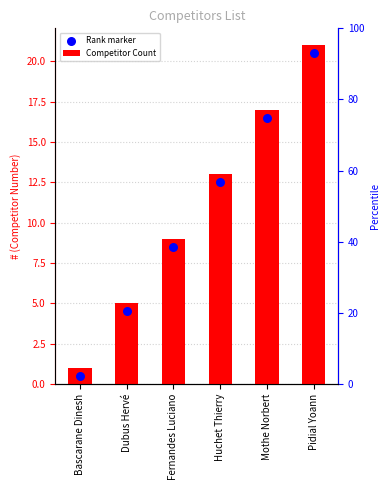

At which category is the sum across all series the highest?

Pidial Yoann